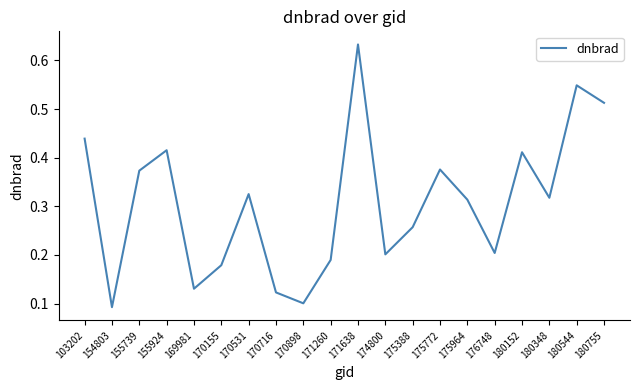

How many values are between 0 and 1?

20